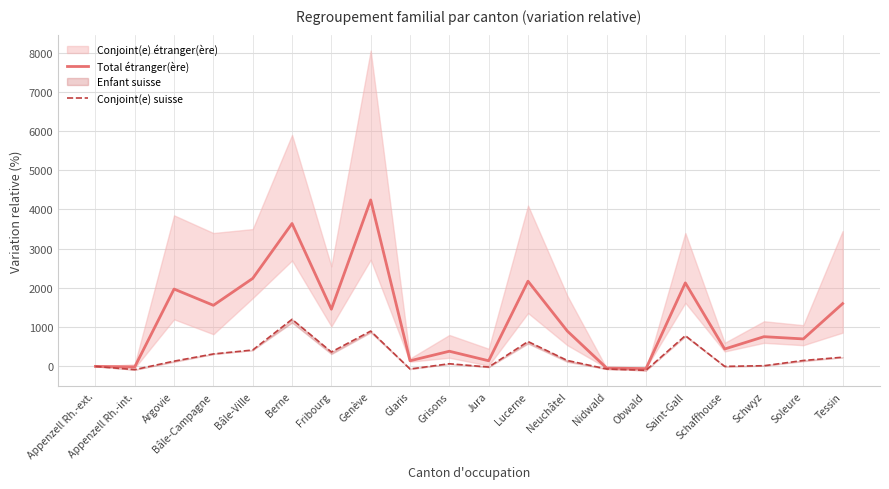

How many values in Total étranger(ère) are above zero?

16